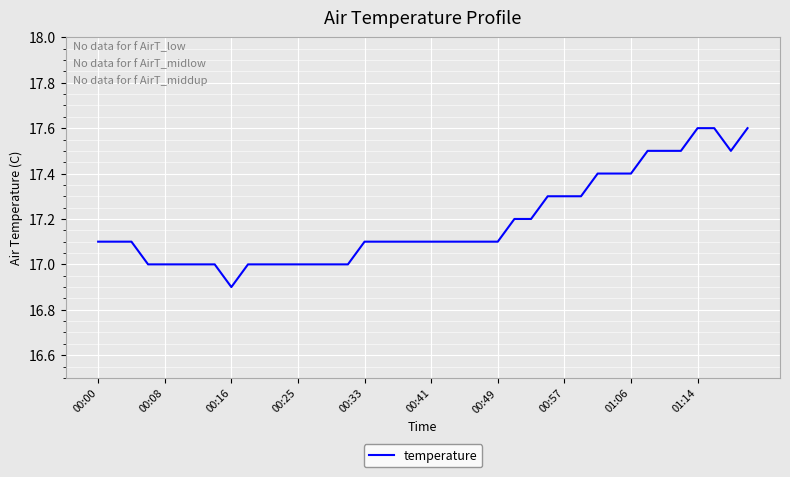

Reading right to left, transcribe all the data shown in this chart.

17.6	17.5	17.6	17.6	17.5	17.5	17.5	17.4	17.4	17.4	17.3	17.3	17.3	17.2	17.2	17.1	17.1	17.1	17.1	17.1	17.1	17.1	17.1	17.1	17.0	17.0	17.0	17.0	17.0	17.0	17.0	16.9	17.0	17.0	17.0	17.0	17.0	17.1	17.1	17.1